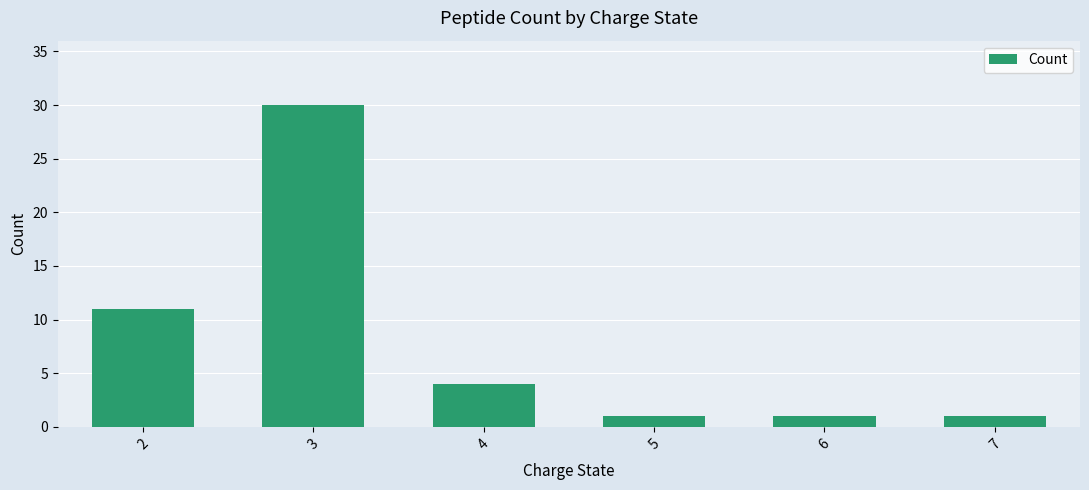

Count the number of categories in the chart.

6